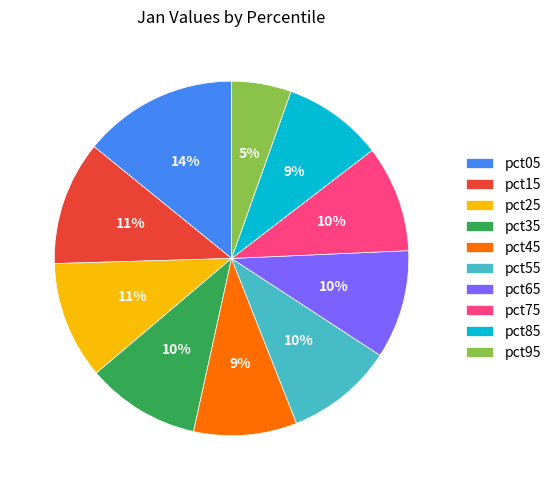

To the nearest percent, what percentage of the pie is pct45?

9%